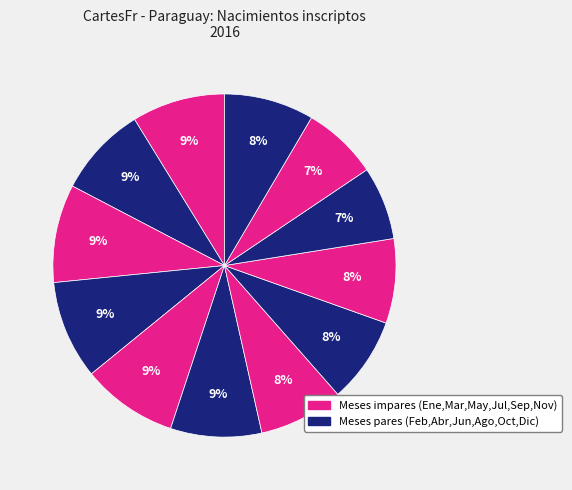

Count the number of slices in the pie.

12